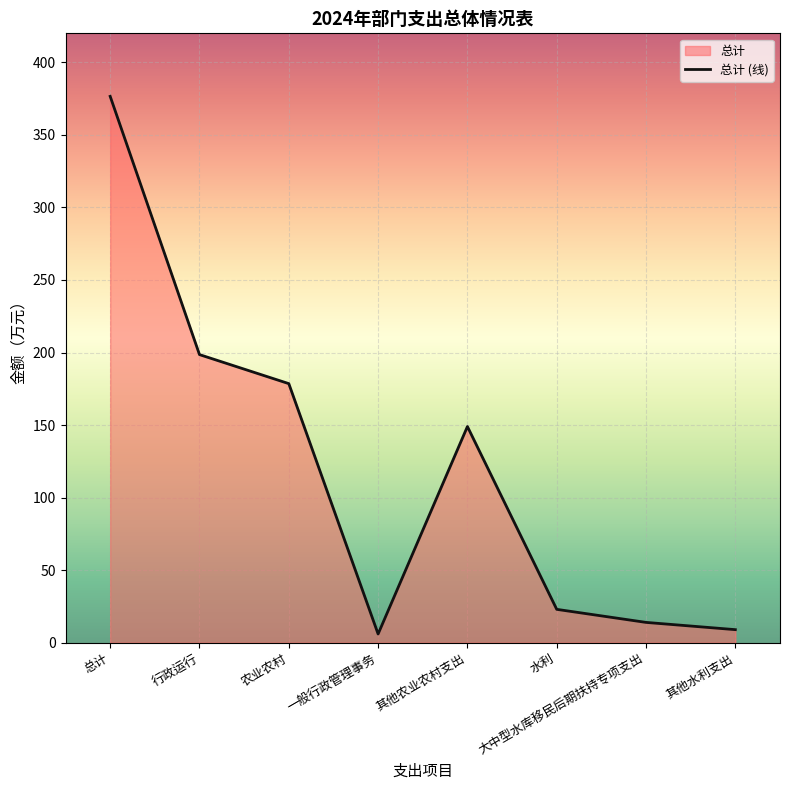

What is the label of the 6th point from the left?

水利